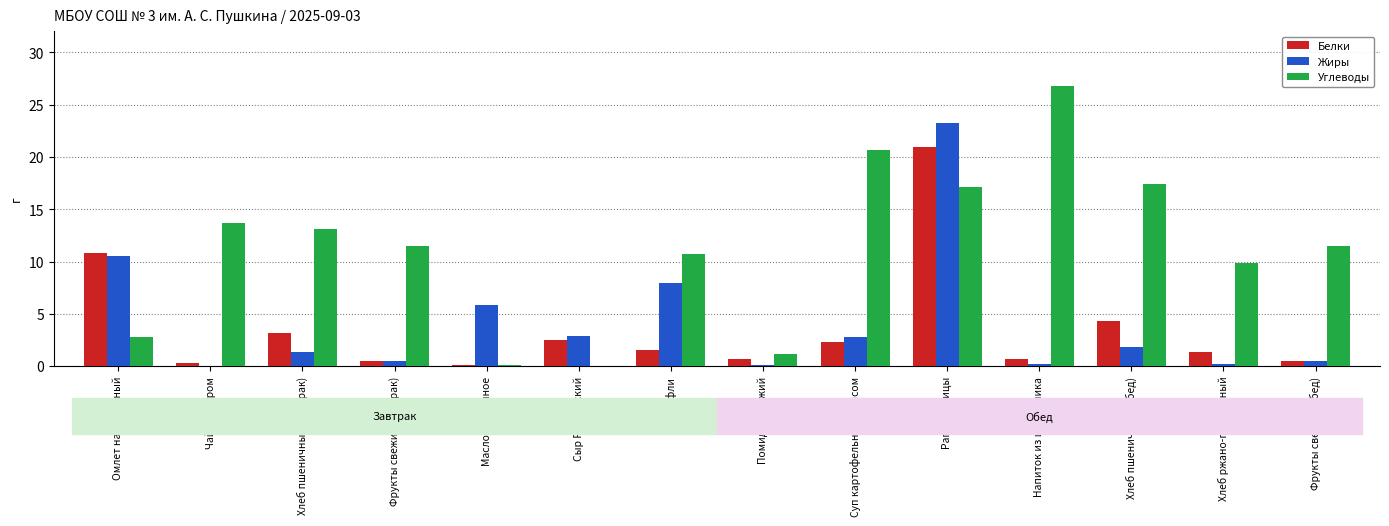

What is the average value of the Белки series?

3.5